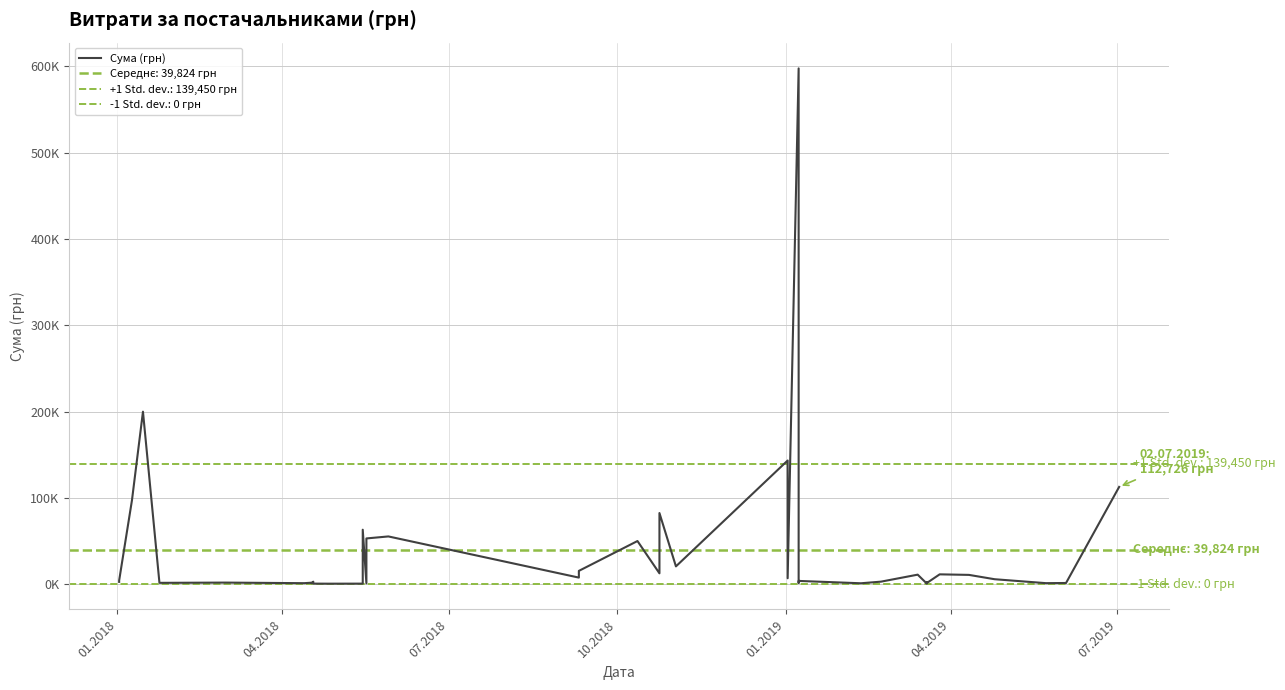

How many lines are shown in the chart?

1